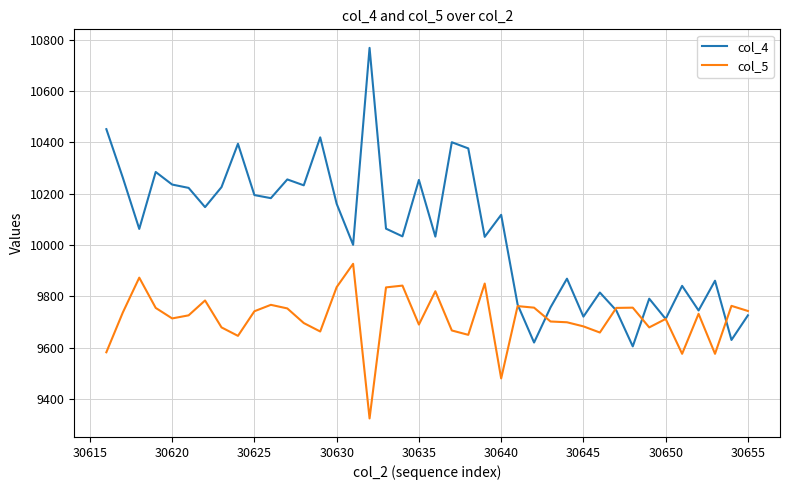

How many distinct data groups are displayed?

2